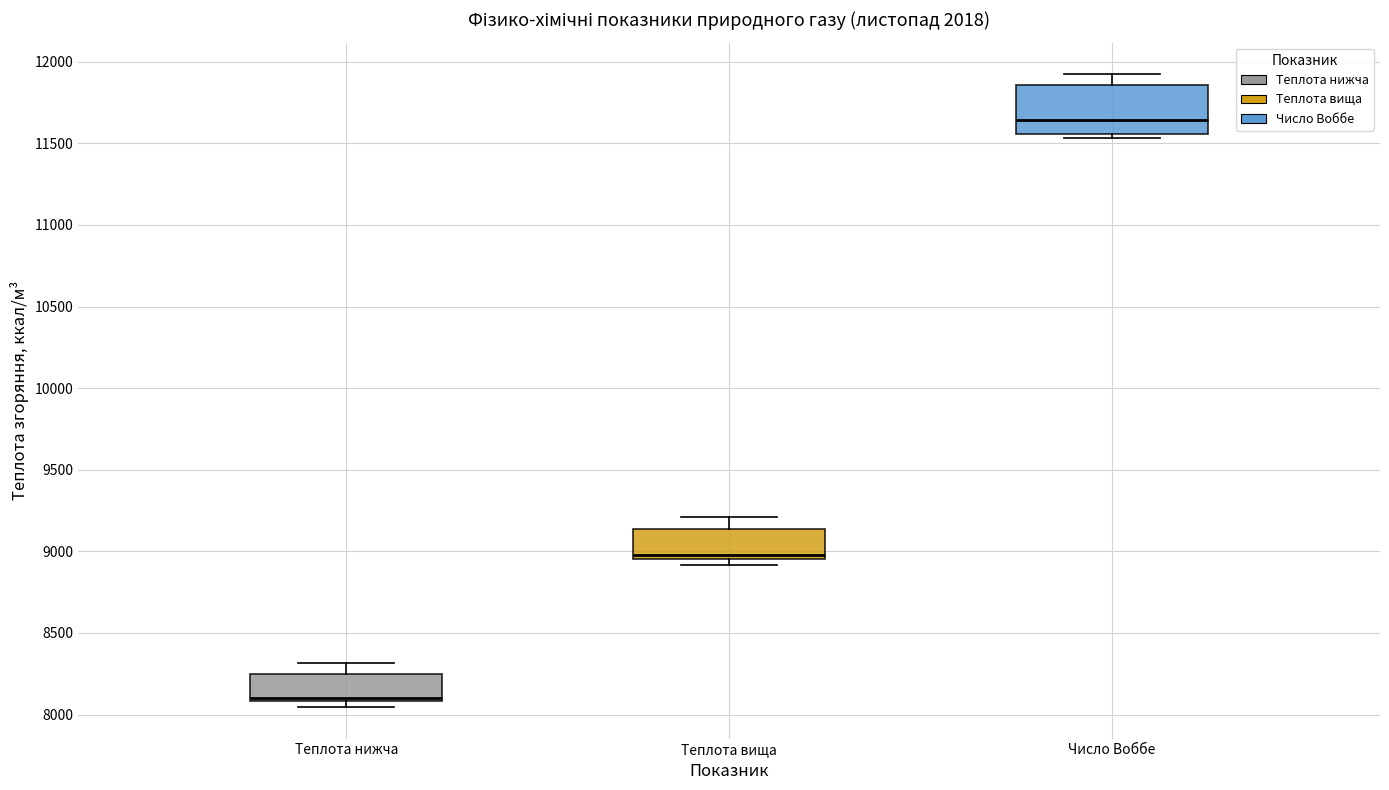

Where is the lower edge of the box for Теплота вища on the y-axis? The values are not printed on the chart, so give them approximately, as read against the axis.

8950